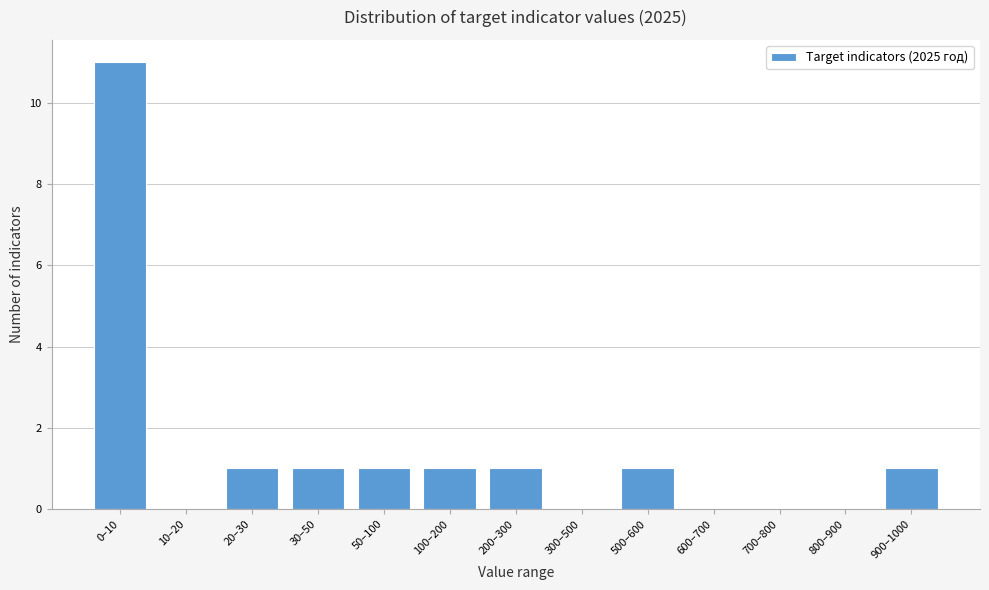

Reading left to right, extract all data points from this chart.

0–10=11	10–20=0	20–30=1	30–50=1	50–100=1	100–200=1	200–300=1	300–500=0	500–600=1	600–700=0	700–800=0	800–900=0	900–1000=1